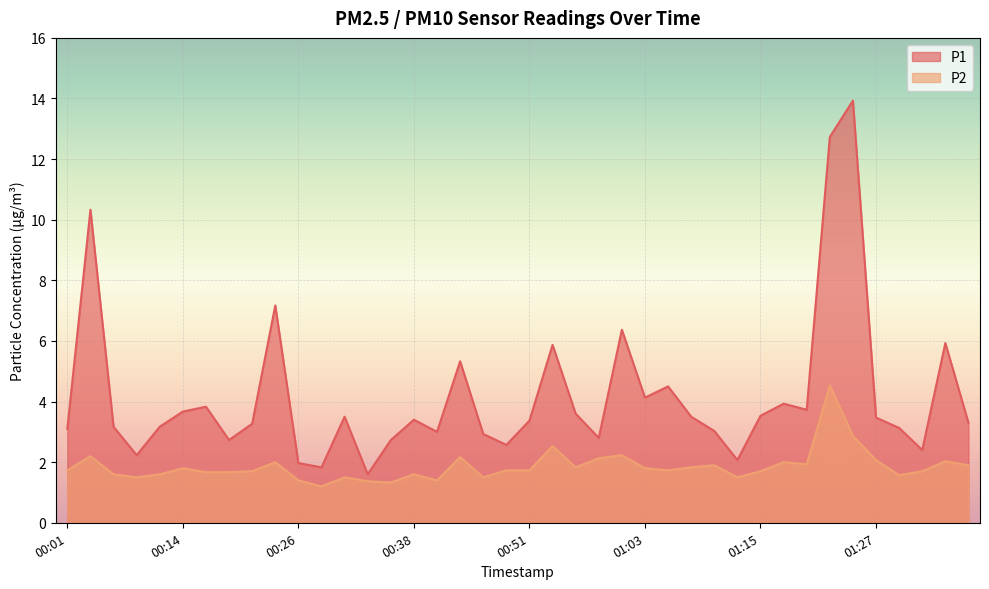

What is the value of the P2 point at the 13th from the left?

1.5